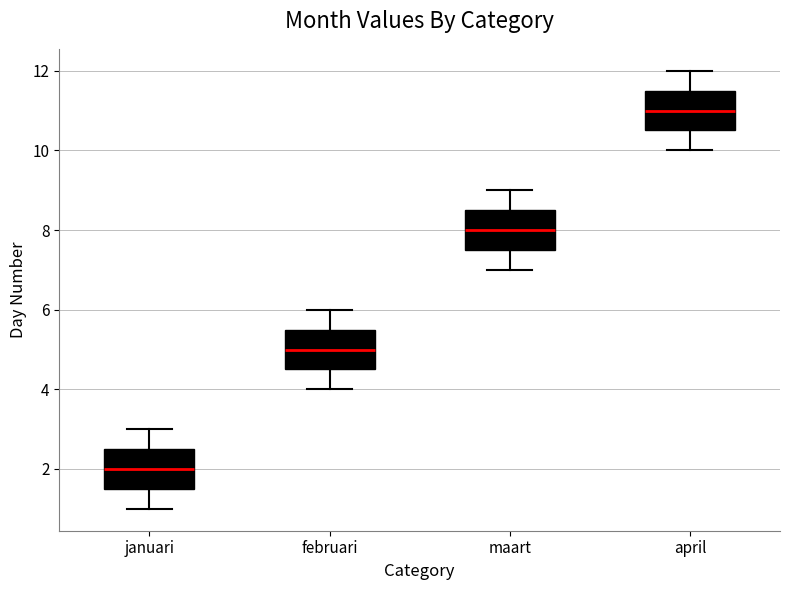

Which box's median line is the lowest?

januari